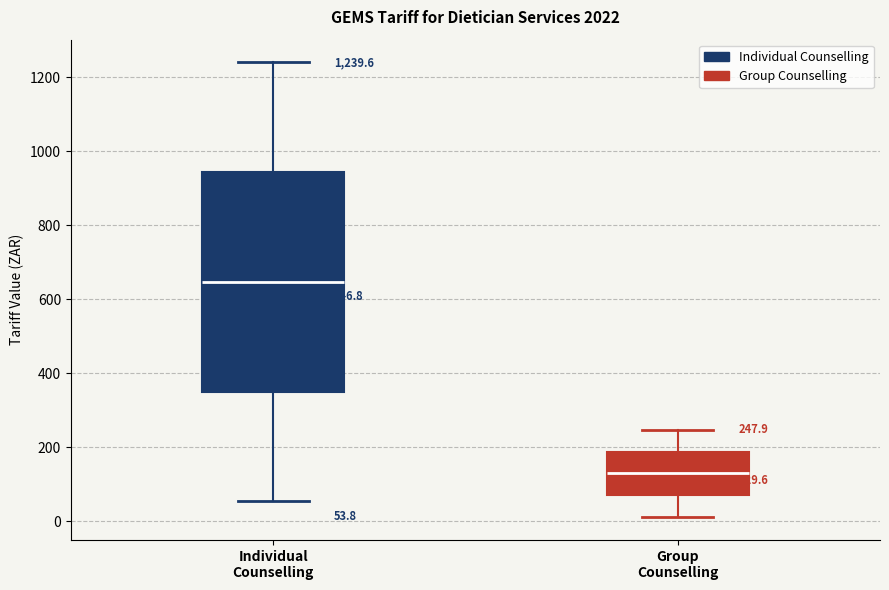

Which box's median line is the lowest?

Group Counselling